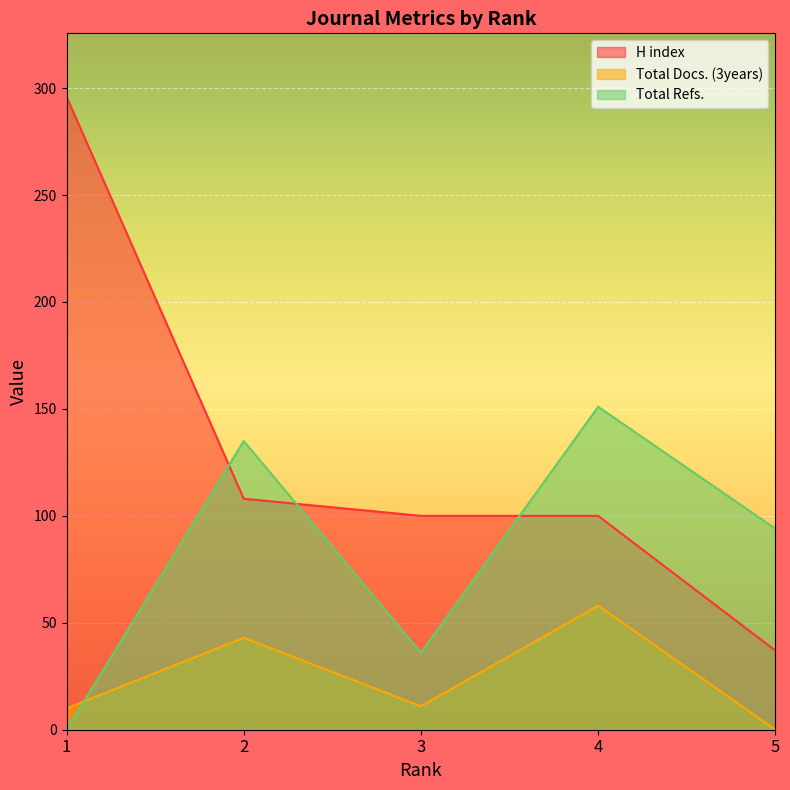

The H index series shows 469 at 1. True or false?

False